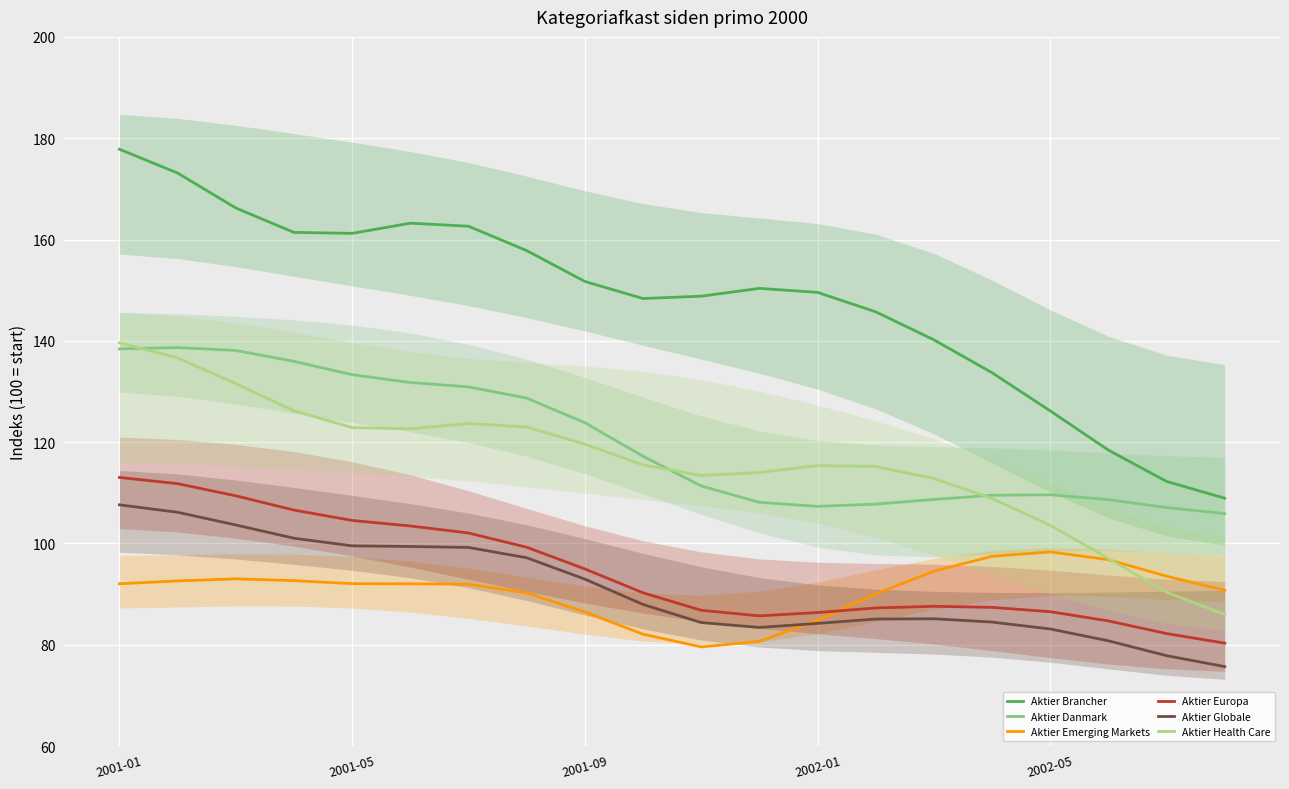

The value of Aktier Danmark at 2002-01 is 107.3. True or false?

True